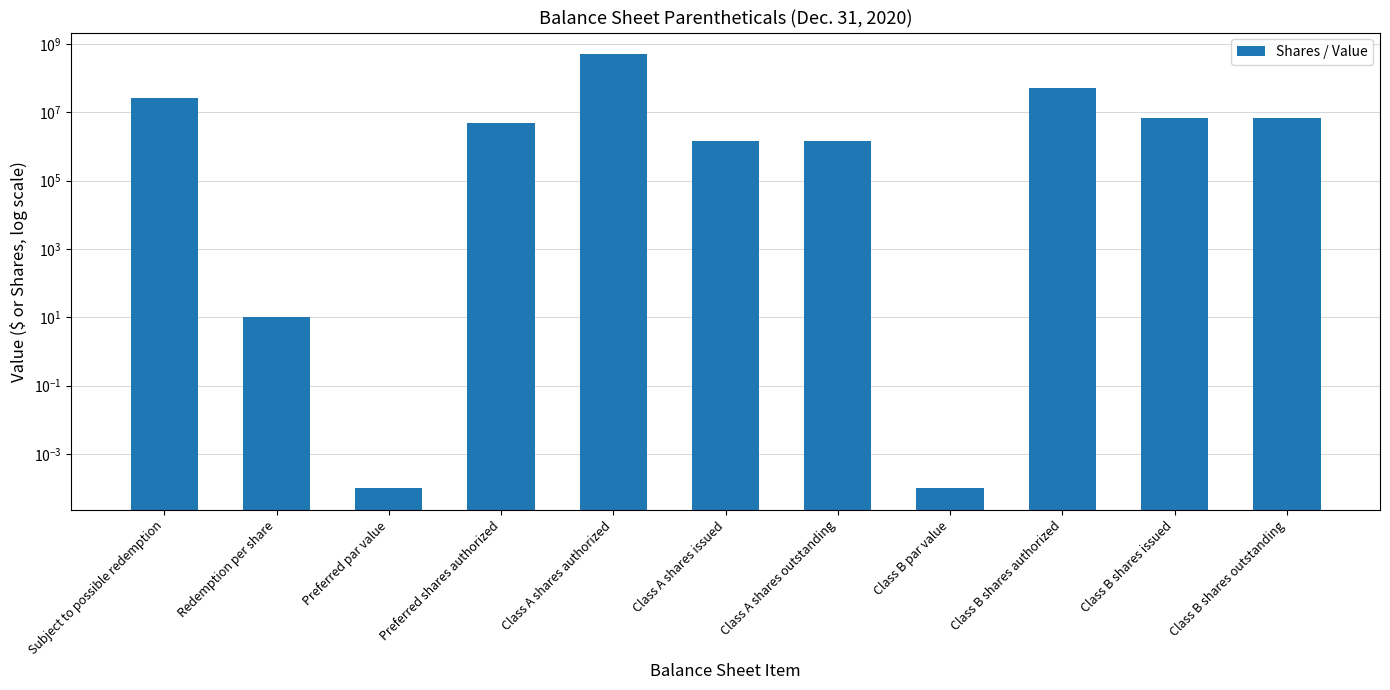

Are the bars horizontal?

No